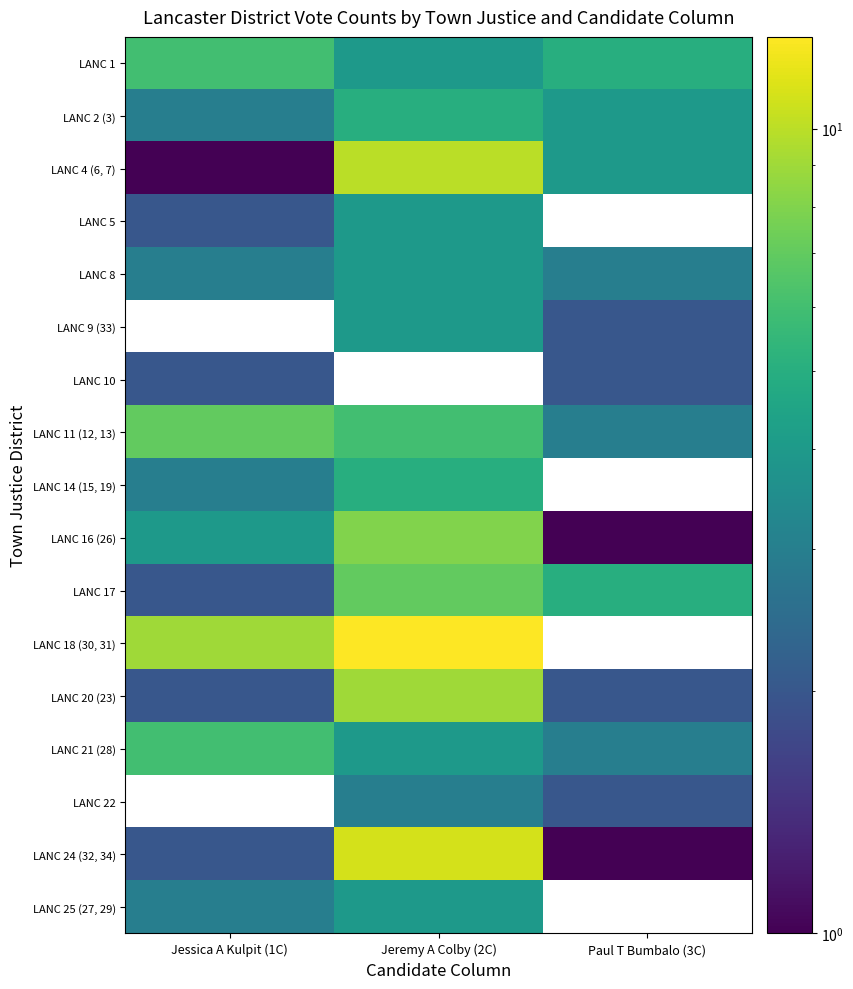

Which series has the widest spread of values?

LANC 24 (32, 34)